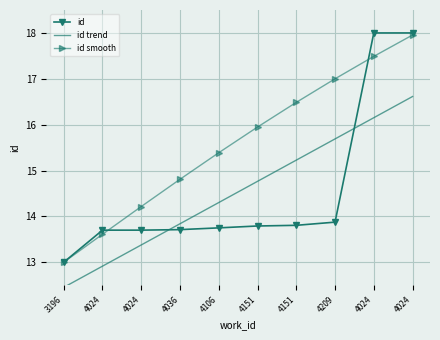

Rank the categories by id value from highest to lowest.

4024, 4024, 4209, 4151, 4151, 4106, 4036, 4024, 4024, 3196